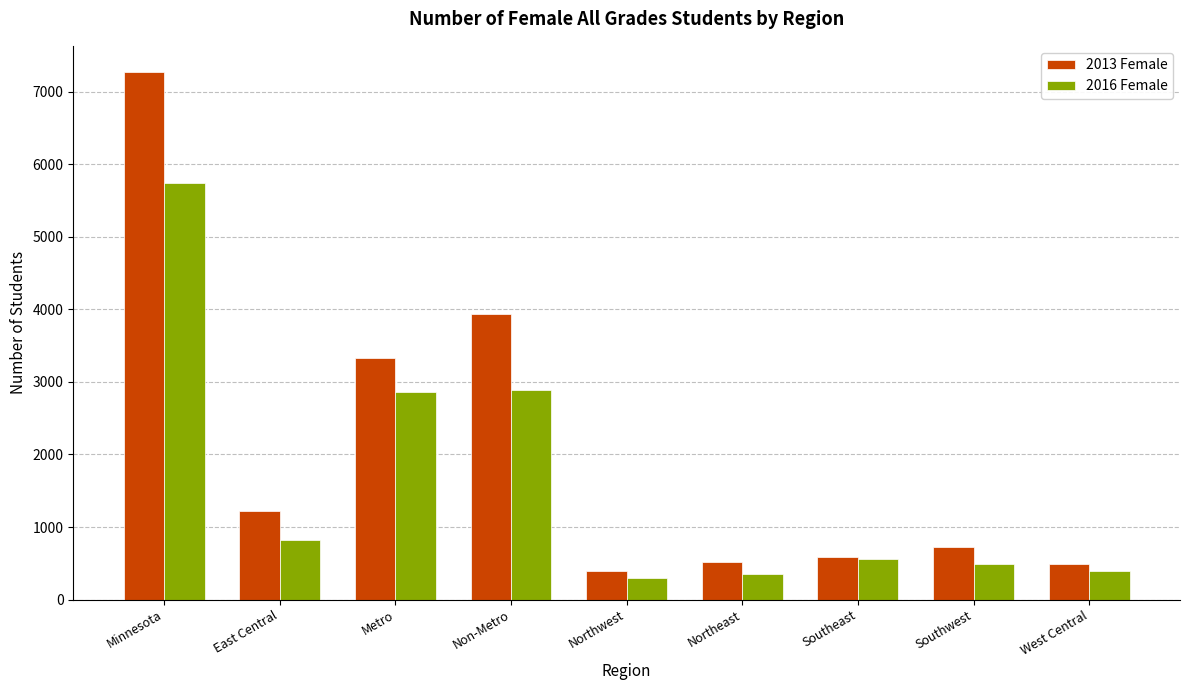

List the series in order of their overall mean, lowest first.

2016 Female, 2013 Female